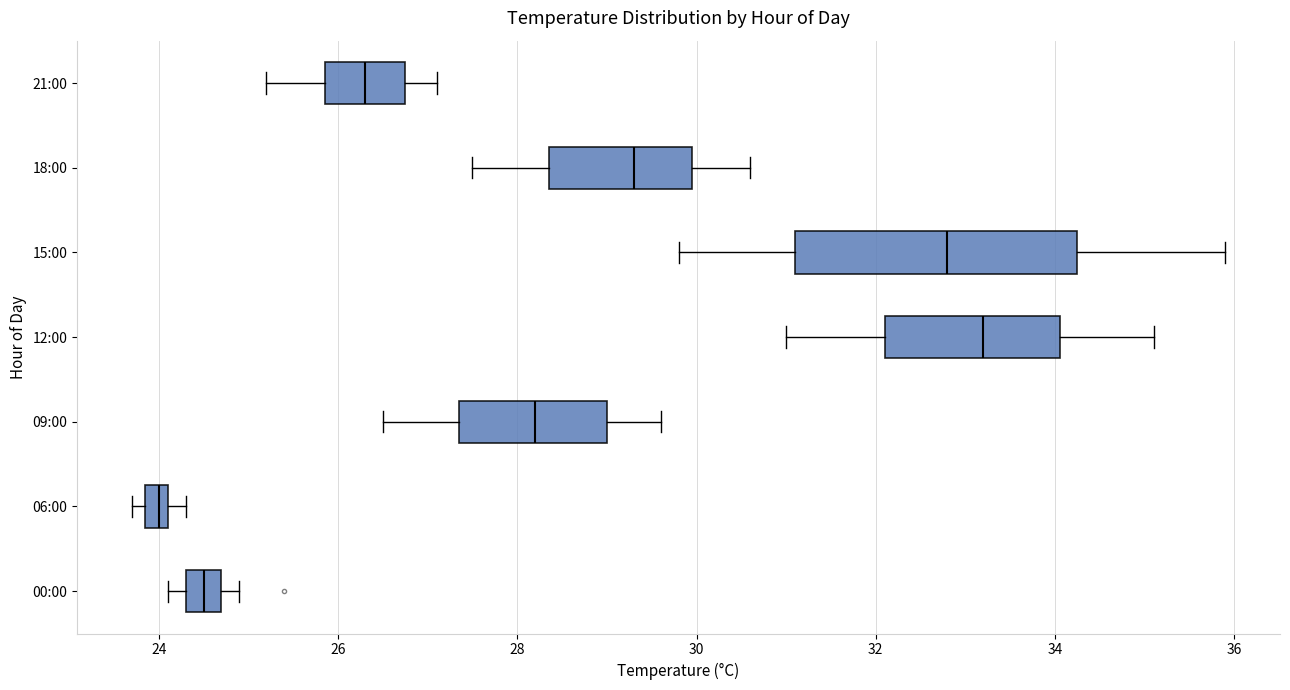

Which box is the widest, from its left edge to its right edge?

15:00